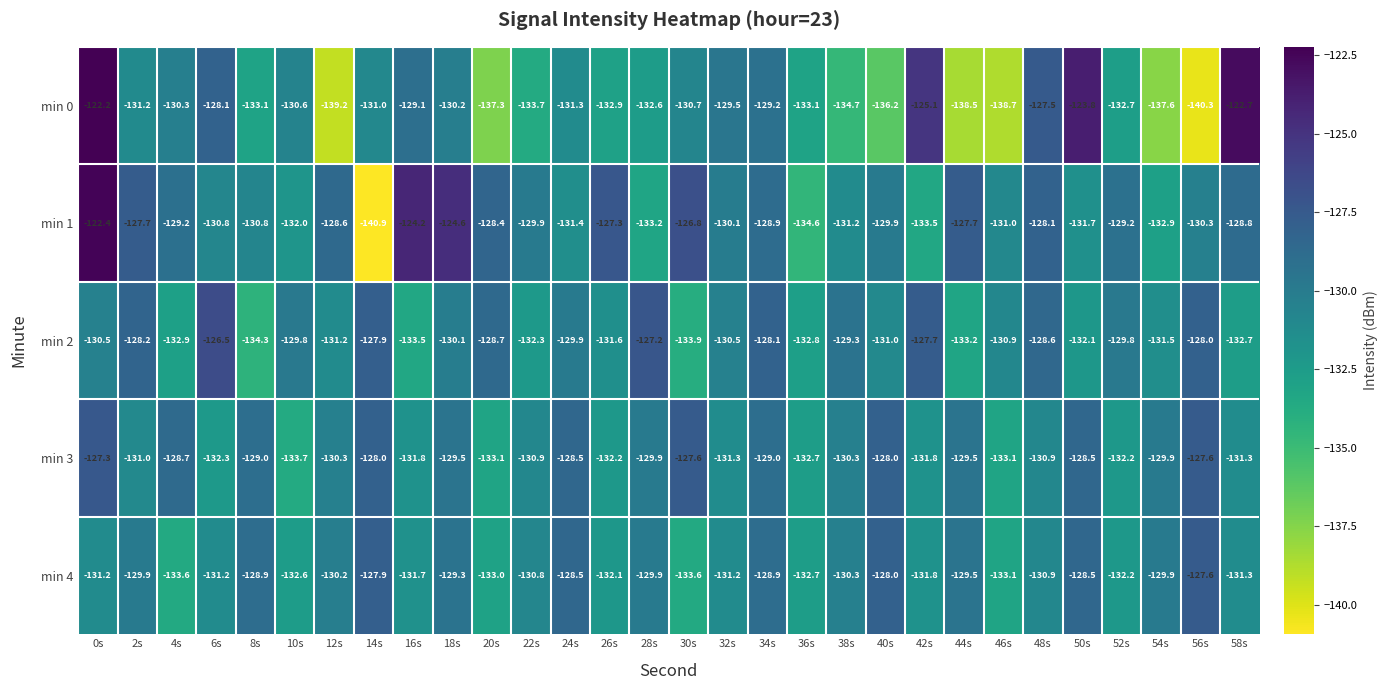

What is the sum of all min 4 values?

-3920.3